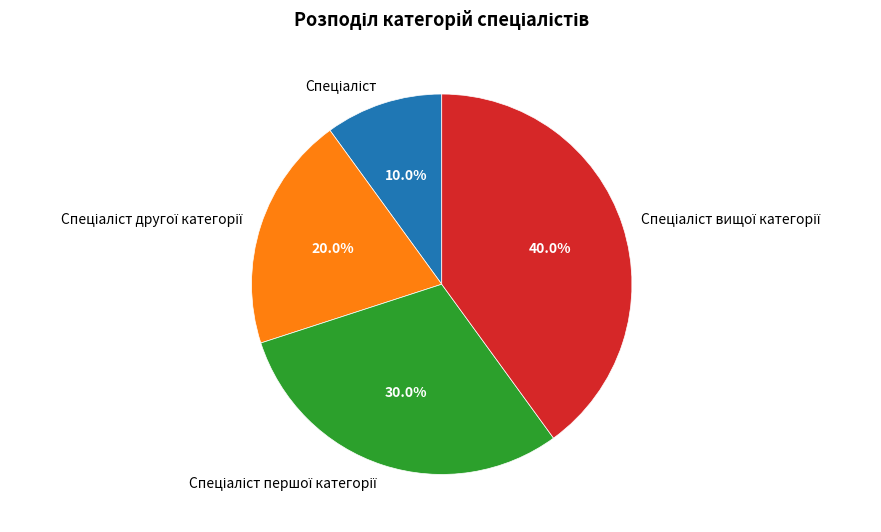

To the nearest percent, what is the average slice percentage?

25%